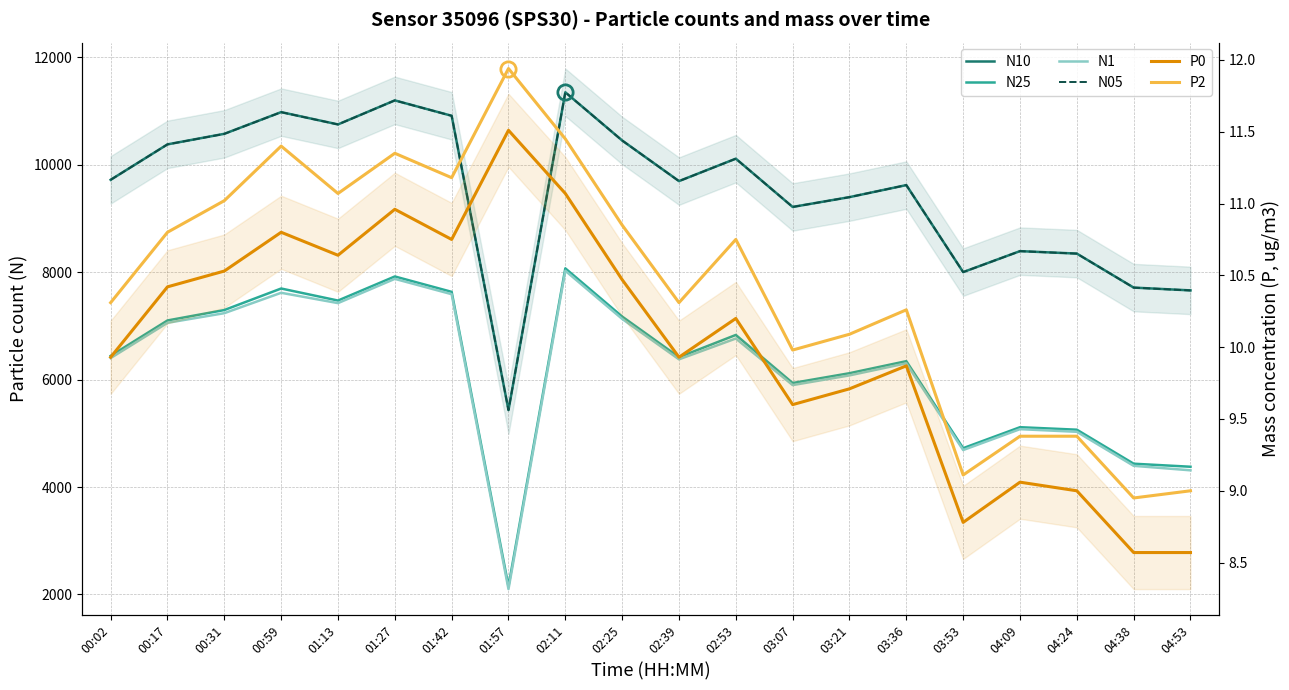

How many values in the N25 series are below 6441?

10